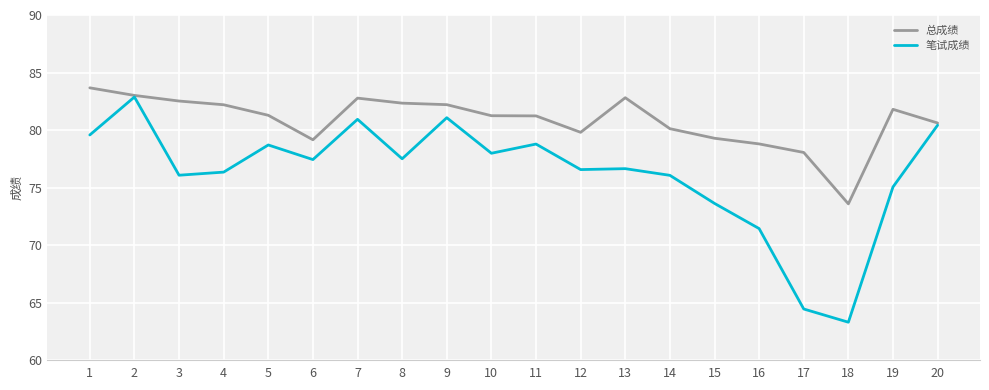

Which series has the largest total across all categories?

总成绩